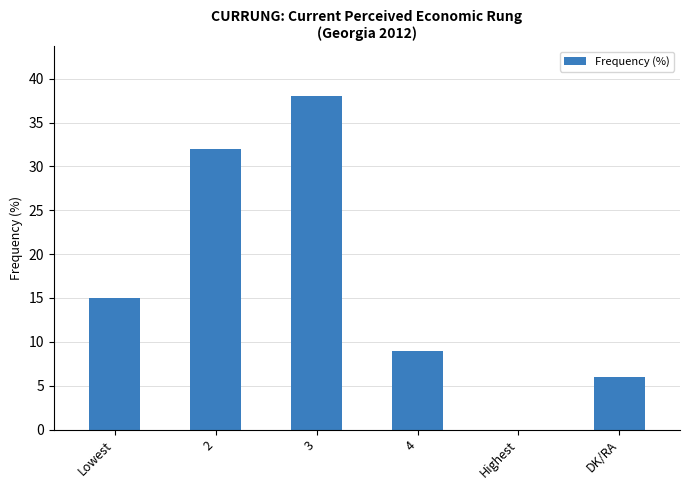

Read the value at DK/RA.

6